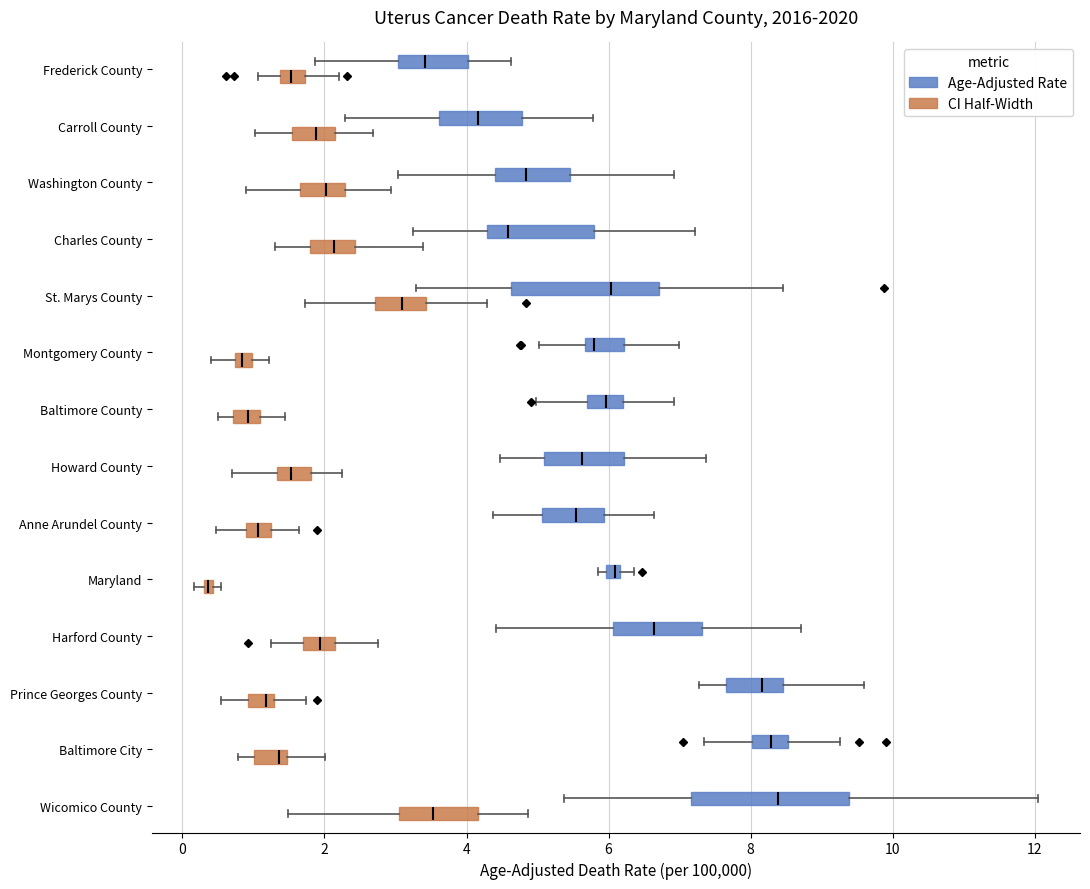

Which box's median line is the furthest to the left?

Maryland (CI Half-Width)